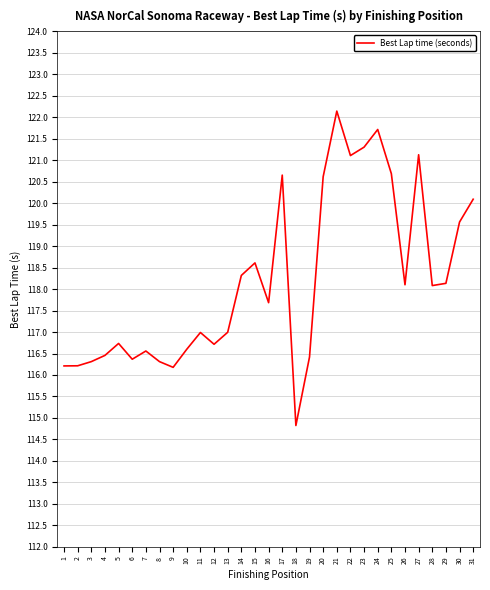

What is the greatest value displayed?

122.1